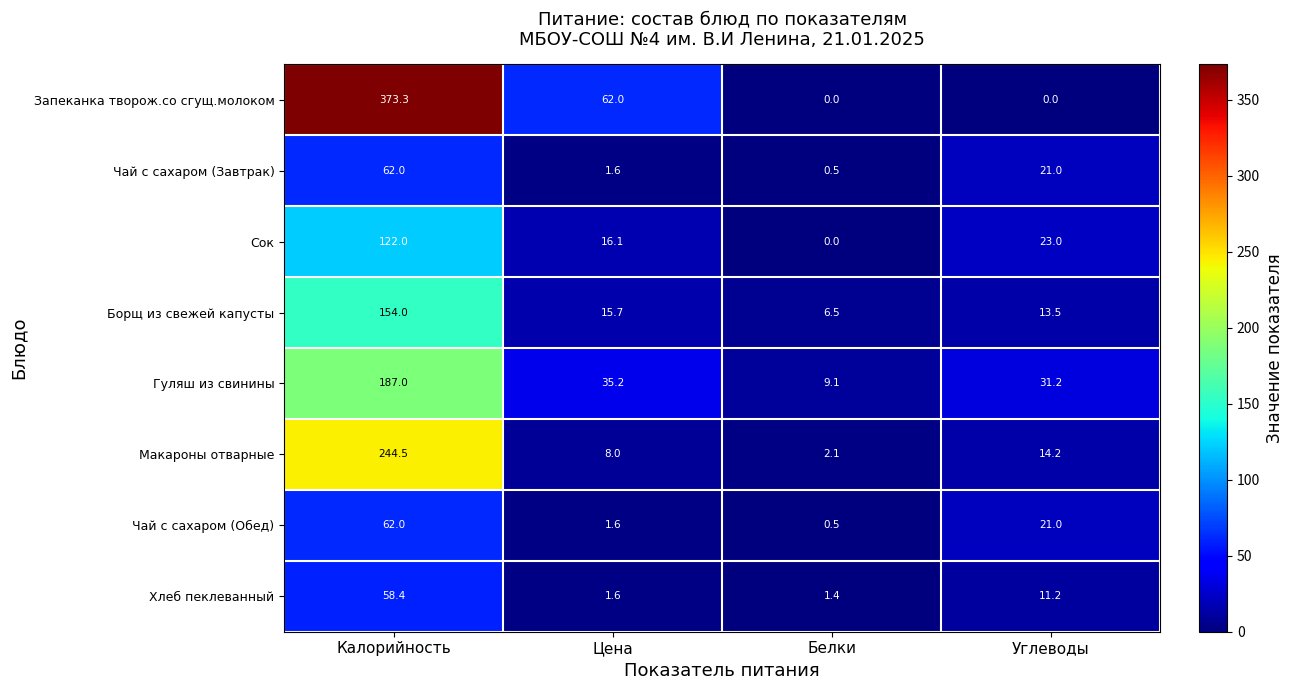

Is it true that Запеканка творож.со сгущ.молоком equals 101.9 at Цена?

False